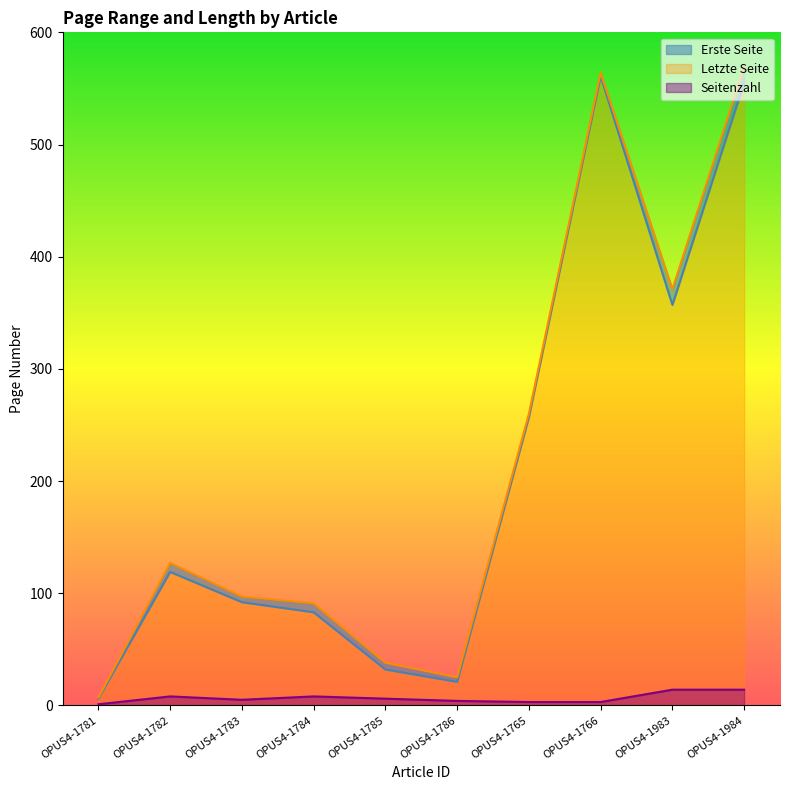

Is it true that Letzte Seite equals 371 at OPUS4-1983?

True